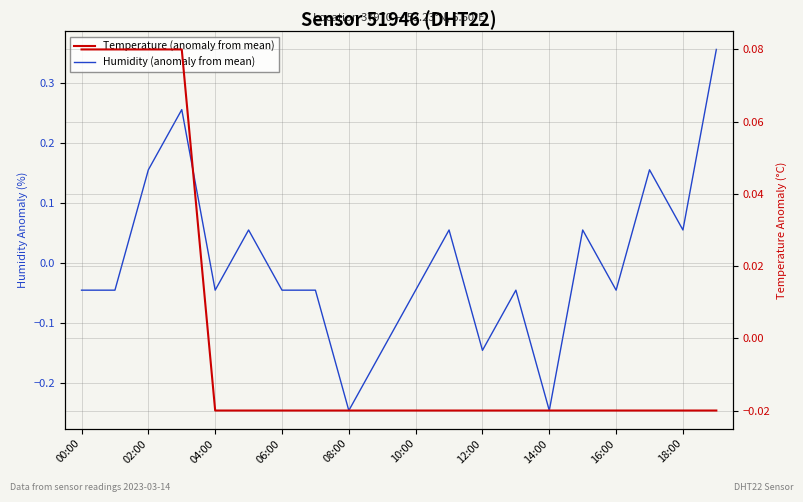

How many lines are shown in the chart?

2